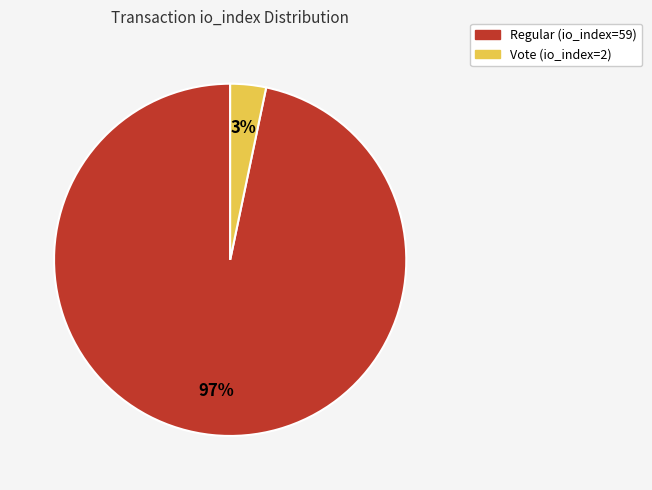

Which category has the biggest portion of the pie?

Regular (io_index=59)